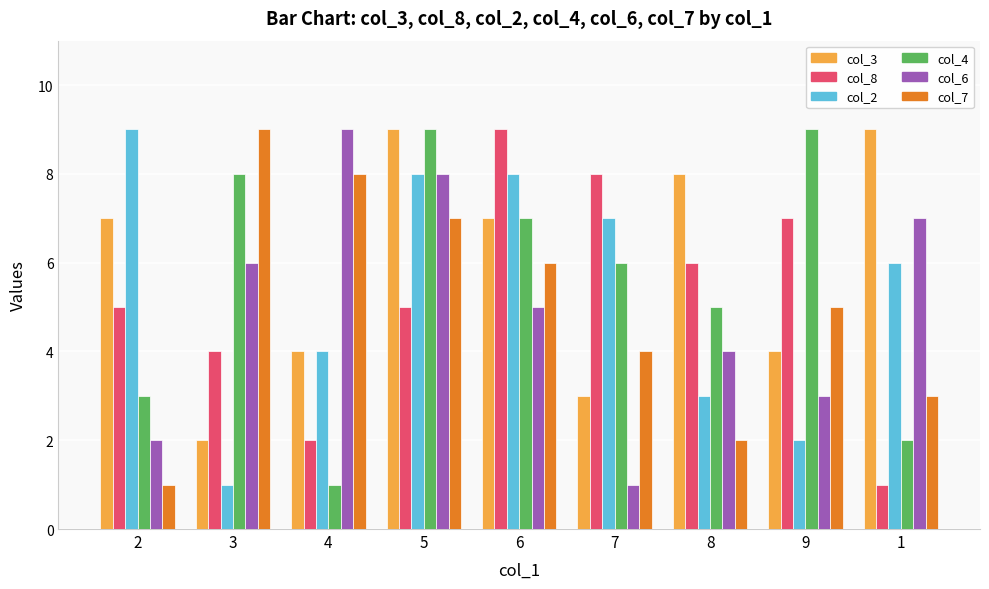

Reading left to right, what are all the values shown in this chart?

col_3: 7	2	4	9	7	3	8	4	9
col_8: 5	4	2	5	9	8	6	7	1
col_2: 9	1	4	8	8	7	3	2	6
col_4: 3	8	1	9	7	6	5	9	2
col_6: 2	6	9	8	5	1	4	3	7
col_7: 1	9	8	7	6	4	2	5	3